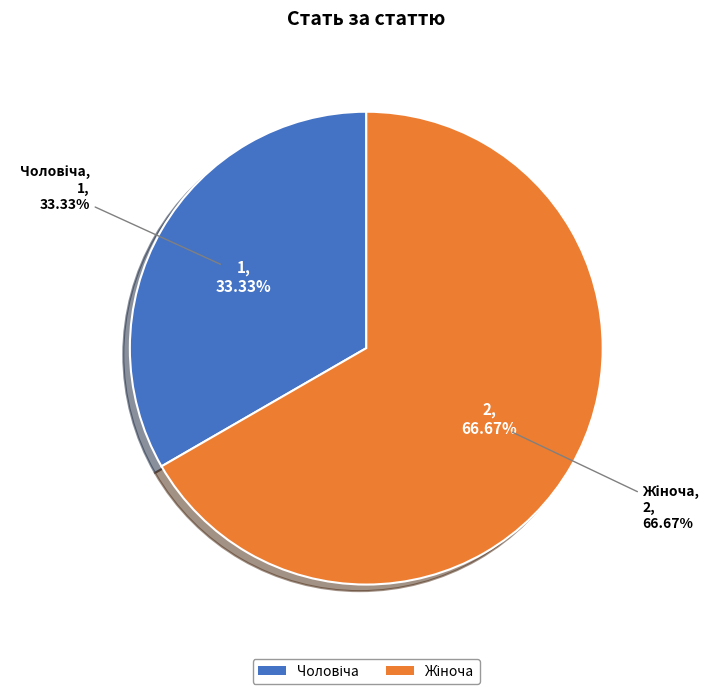

Which category has the biggest portion of the pie?

Жіноча